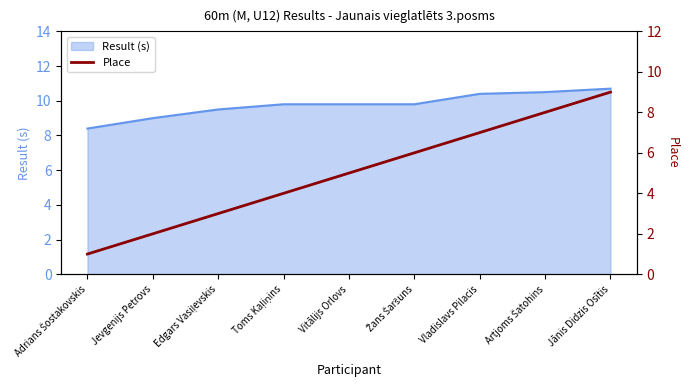

What position from the right is Jevgenijs Petrovs?

8